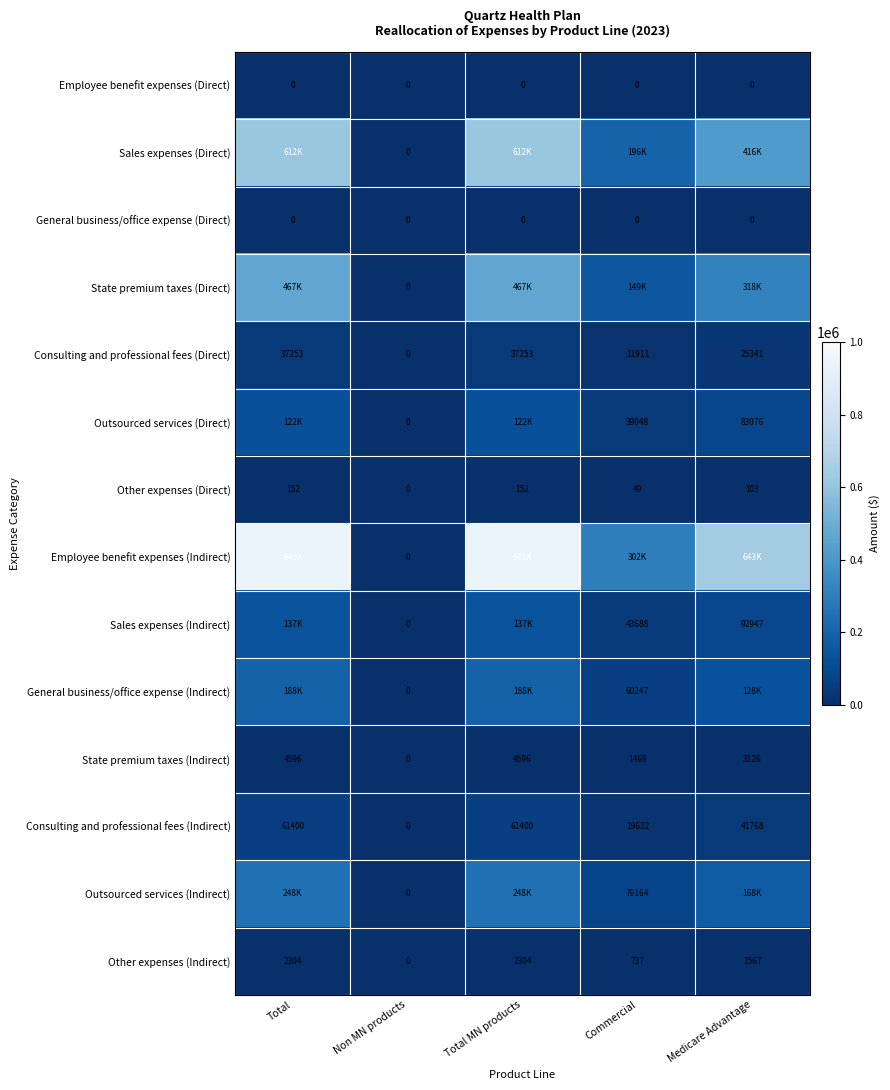

At which label is Other expenses (Indirect) closest to 1152?

Commercial